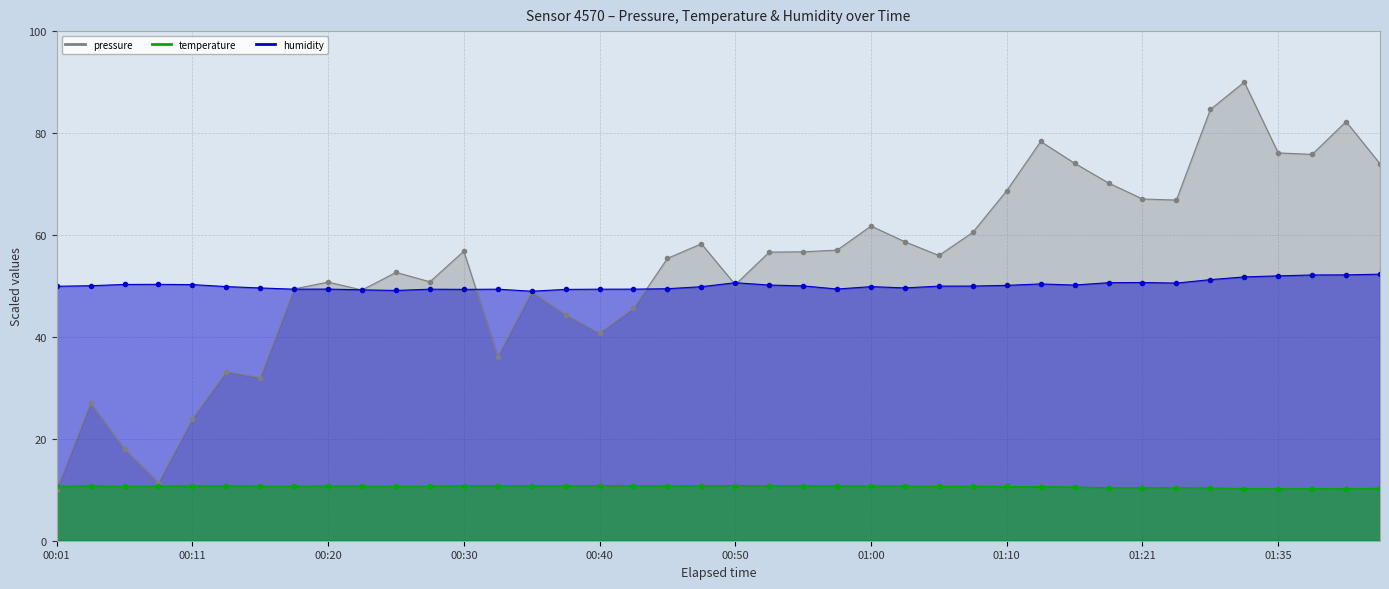

Between 01:08 and 01:03, which is larger?

01:08